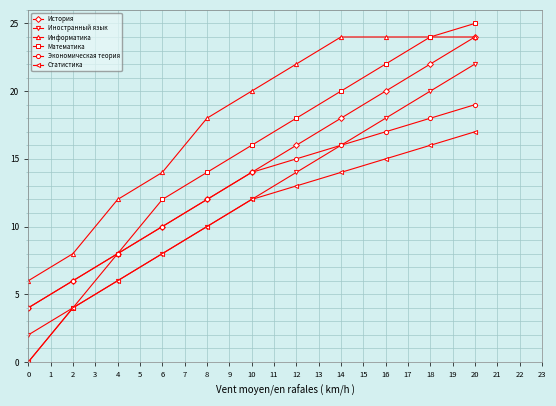

True or false: Информатика has a value of 14 at 16.

False